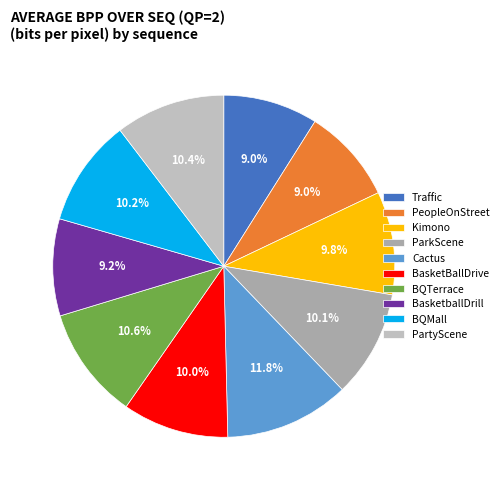

What is the ratio of the value at BasketBallDrive to the value at BasketballDrill?

1.1